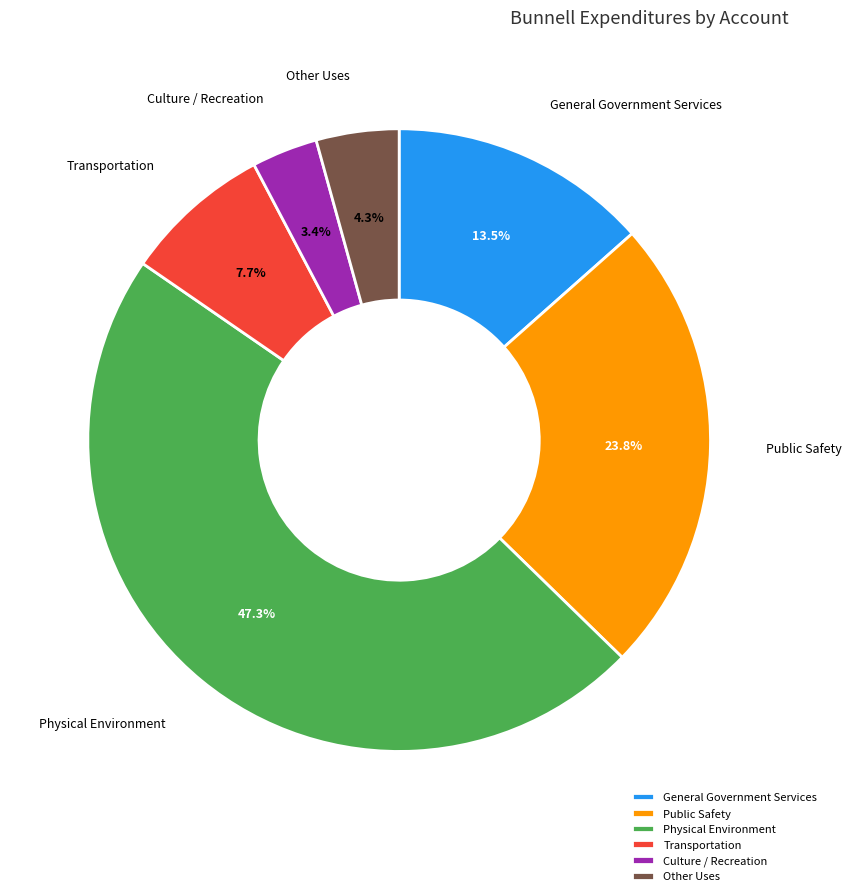

Between Culture / Recreation and Physical Environment, which is larger?

Physical Environment